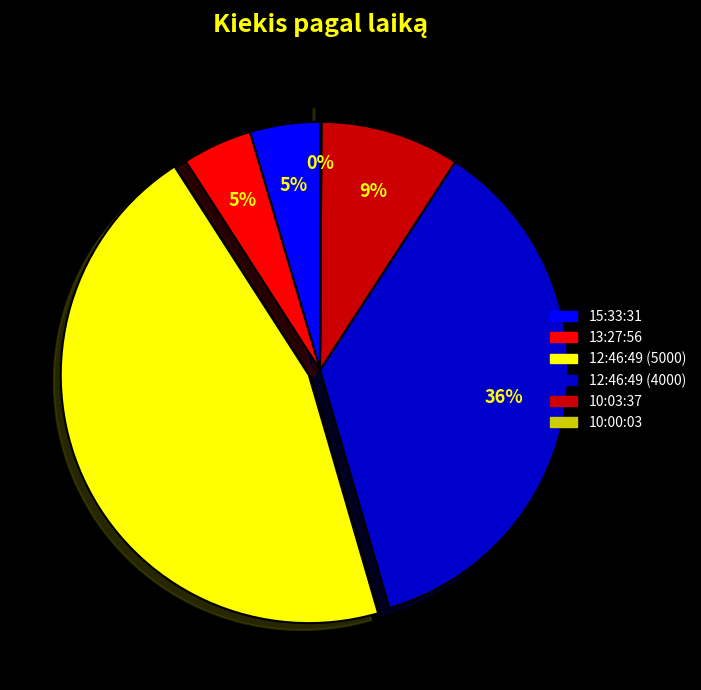

Is it true that 15:33:31 is 5% of the pie?

True